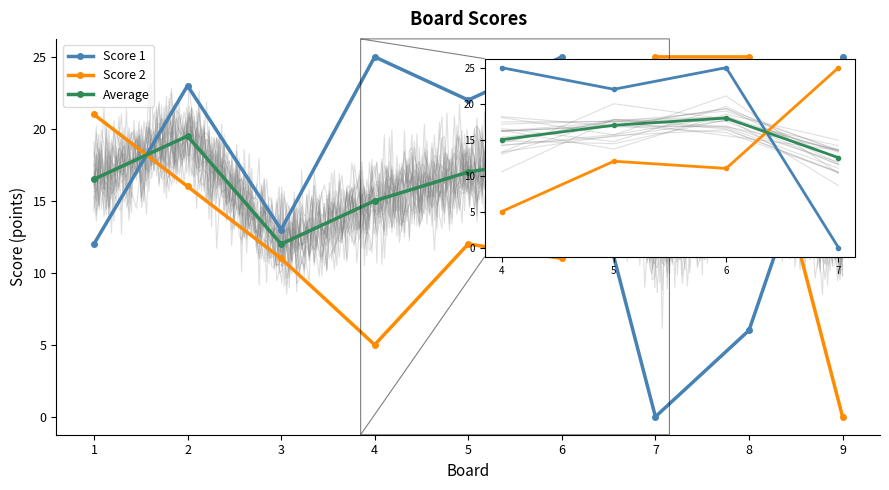

How many intersections are there between Score 2 and Score 1?

3